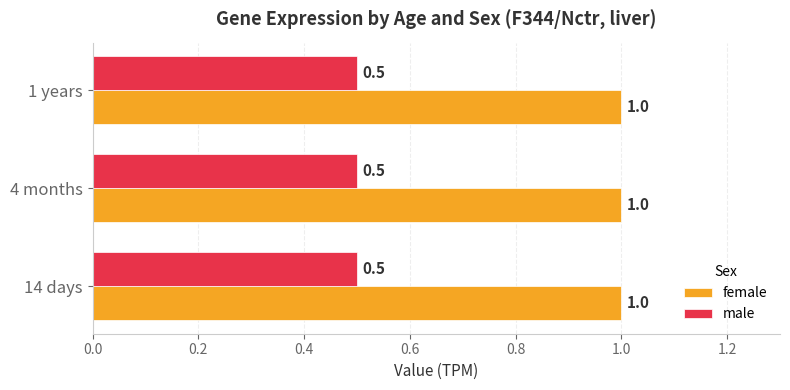

What is the approximate value of male at 4 months?

0.5